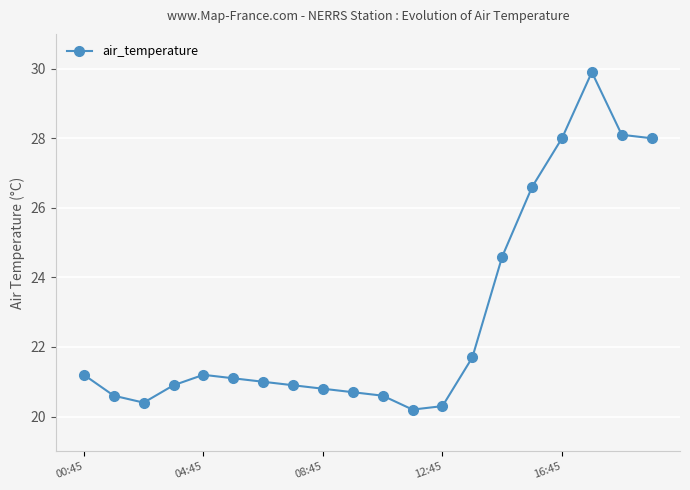

What is the smallest value displayed?

20.2